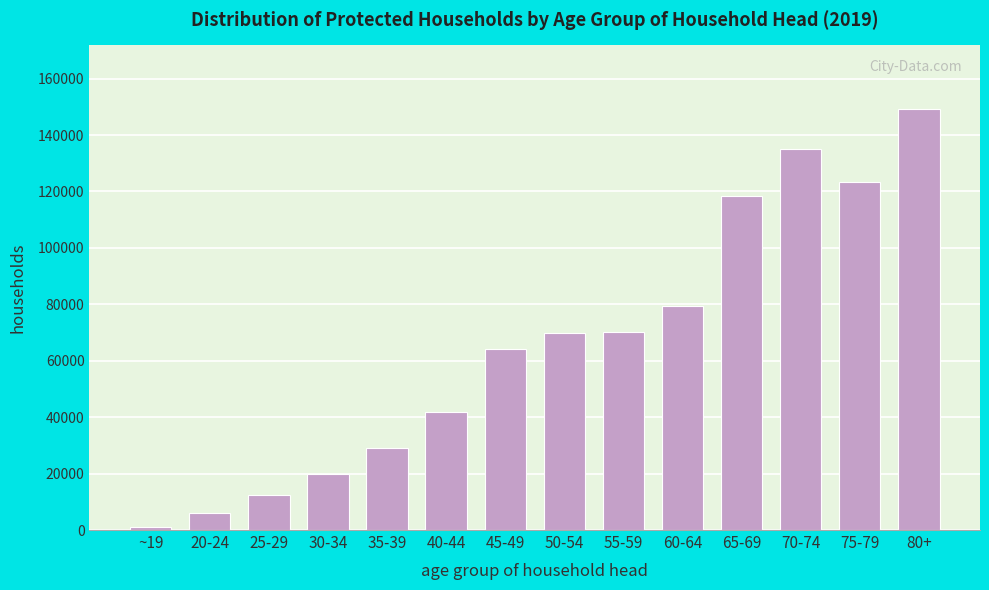

What is the sum of all values?

919839